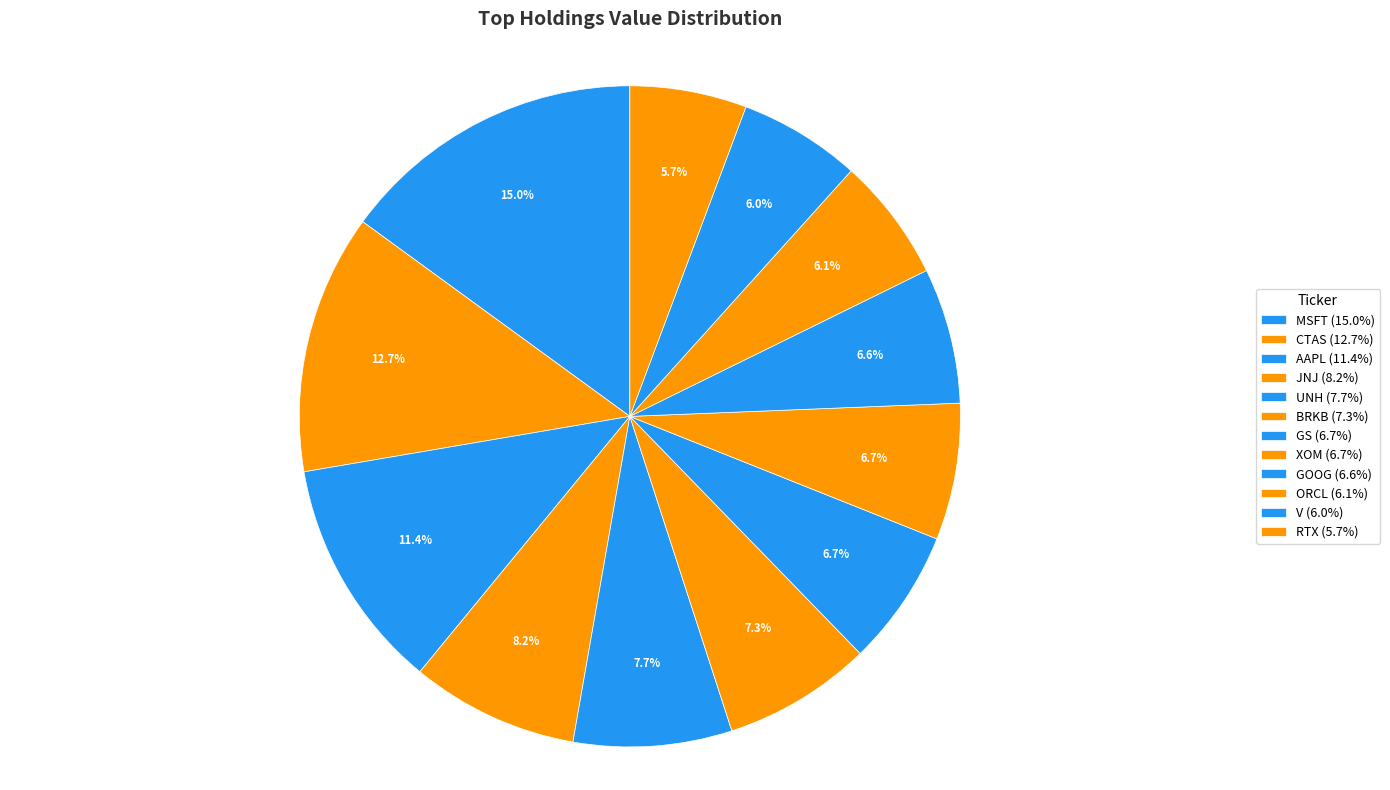

To the nearest percent, what is the difference between the largest and smallest slice percentages?

9%